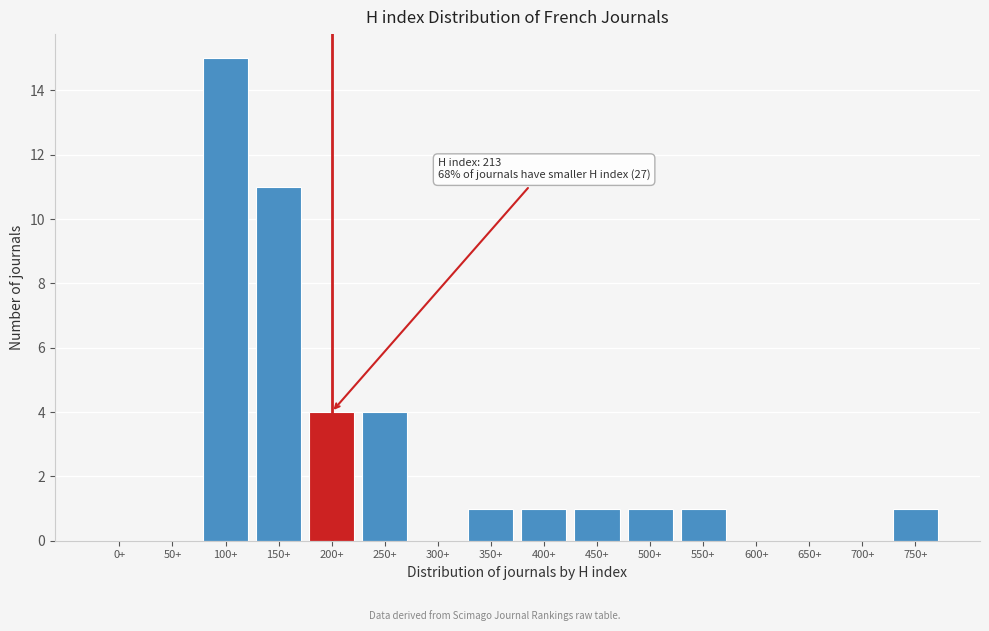

Reading left to right, what are all the values shown in this chart?

0+=0	50+=0	100+=15	150+=11	200+=4	250+=4	300+=0	350+=1	400+=1	450+=1	500+=1	550+=1	600+=0	650+=0	700+=0	750+=1